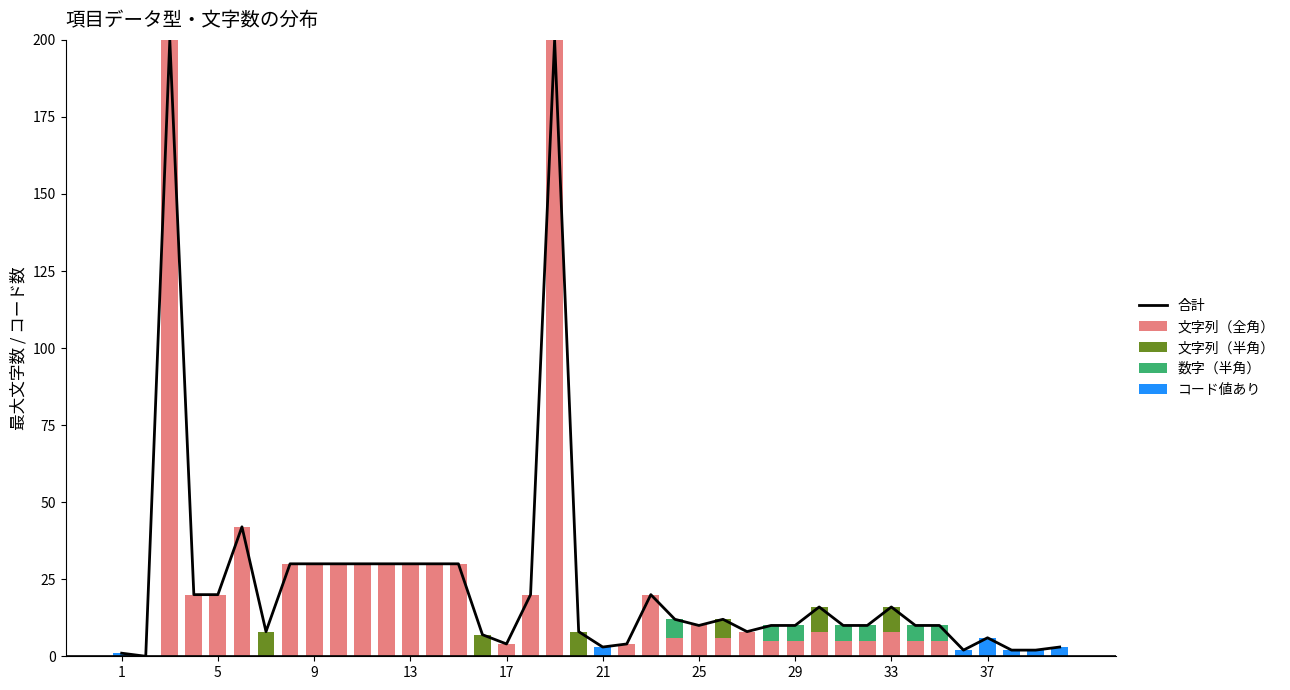

Count the 数字（半角） values in the range 0 to 1.

33